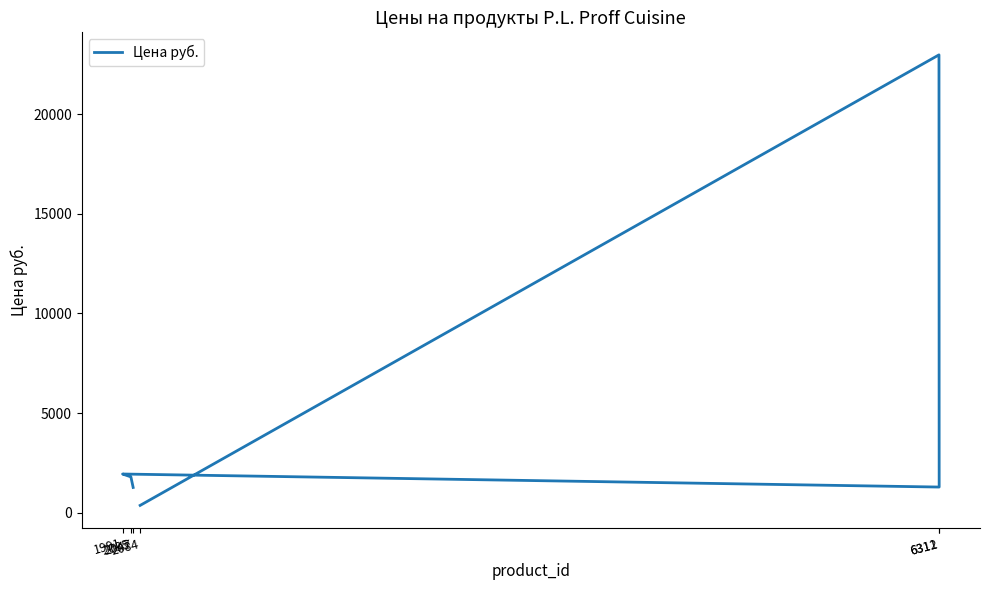

Reading left to right, list all the values displayed in this chart.

373	22973	1293	1947	1803	1273